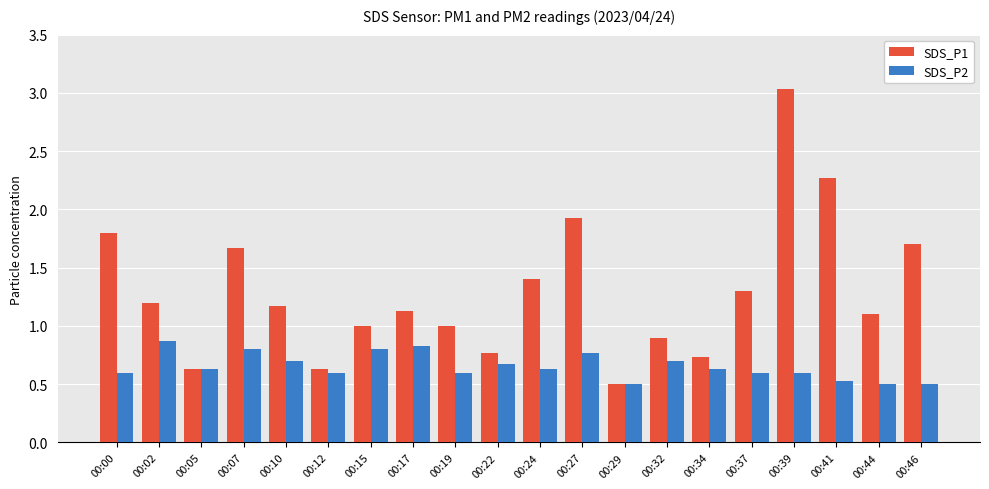

The value of SDS_P1 at 00:07 is 1.7. True or false?

True